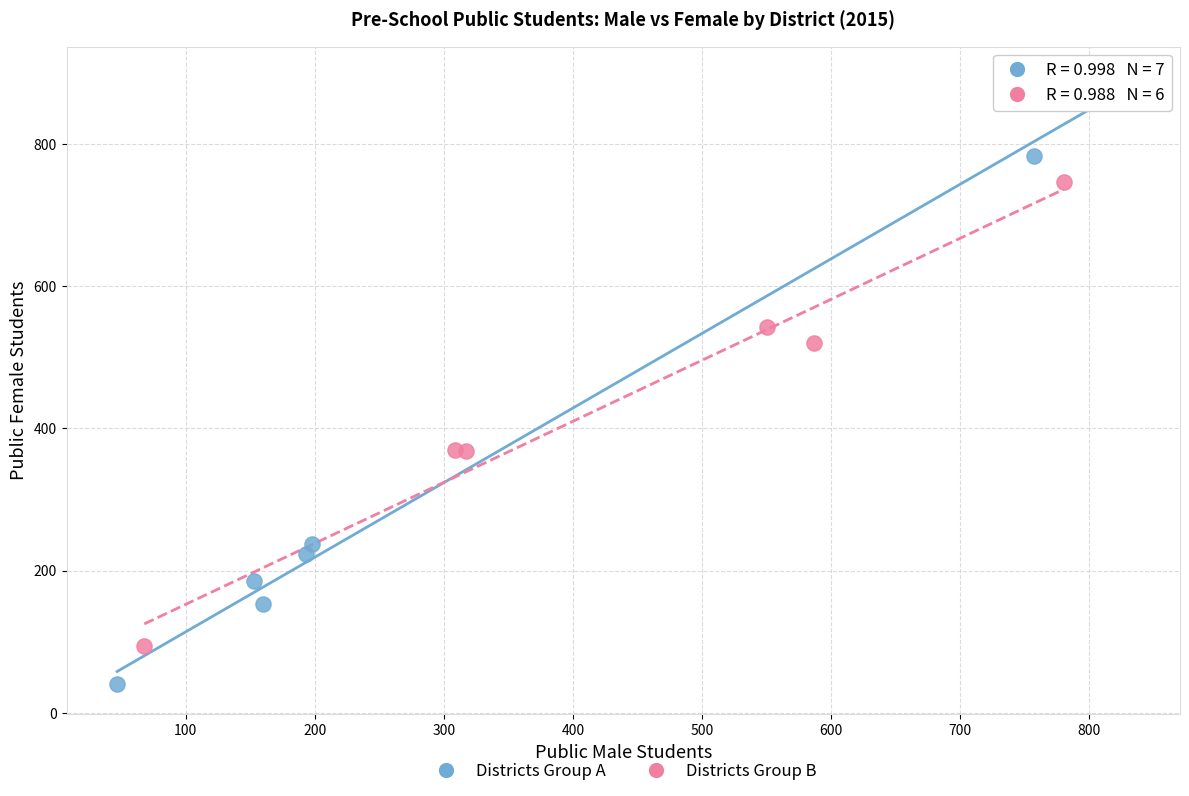

Which series contains the lowest Y value?

Districts Group A